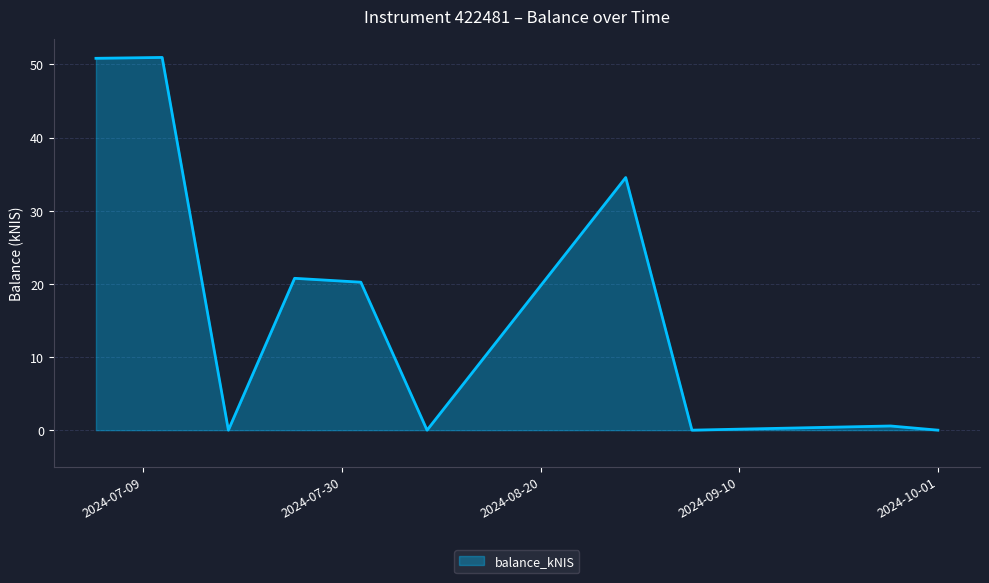

What is the maximum value shown in the chart?

51.0